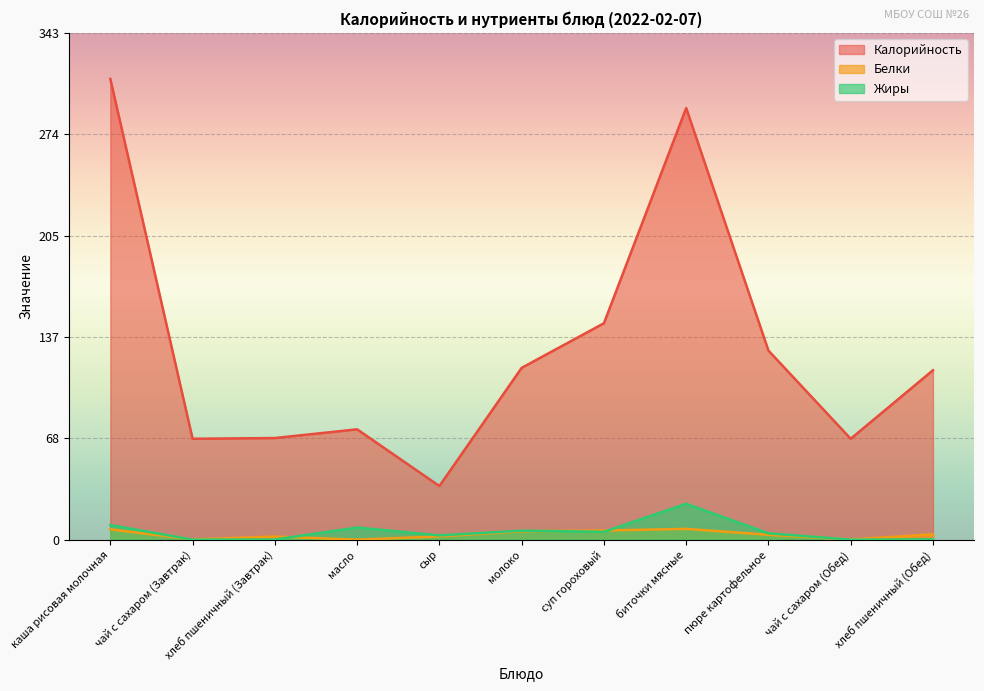

At which label does Калорийность first exceed 114?

каша рисовая молочная